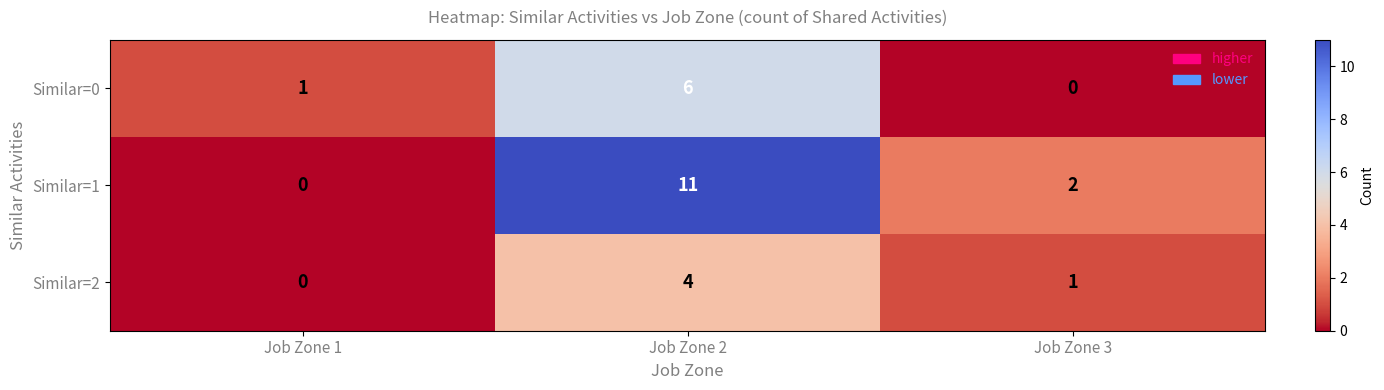

List the series in order of their peak value, highest first.

Similar=1, Similar=0, Similar=2